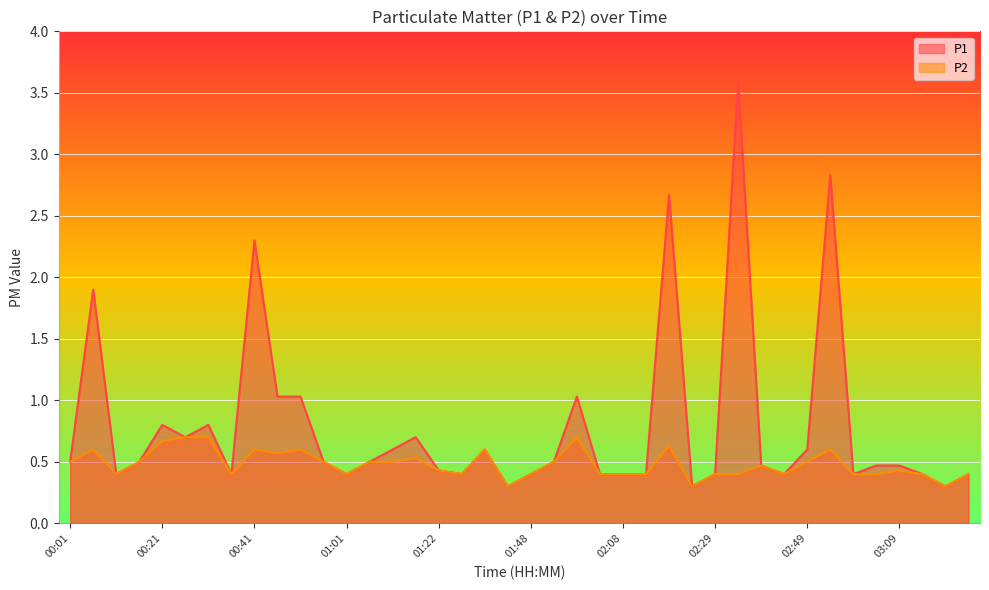

At which label is P1 closest to 1?

00:46